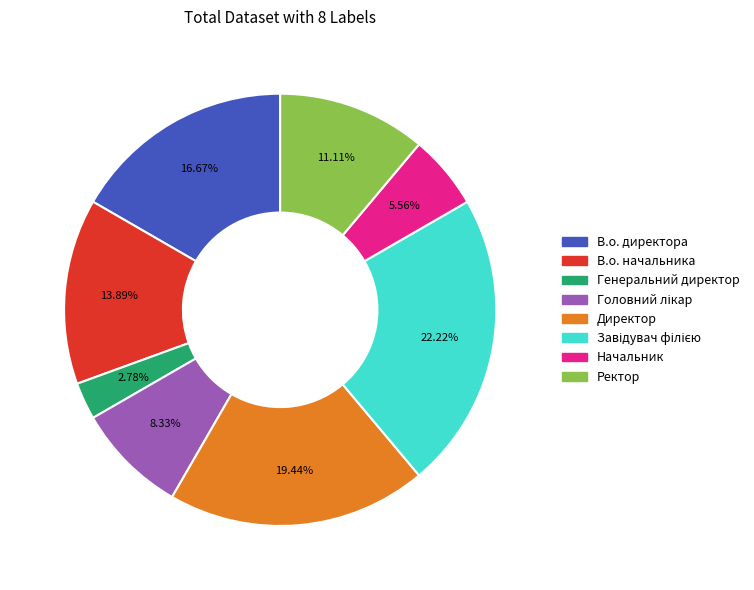

To the nearest percent, what percentage of the pie is В.о. директора?

17%